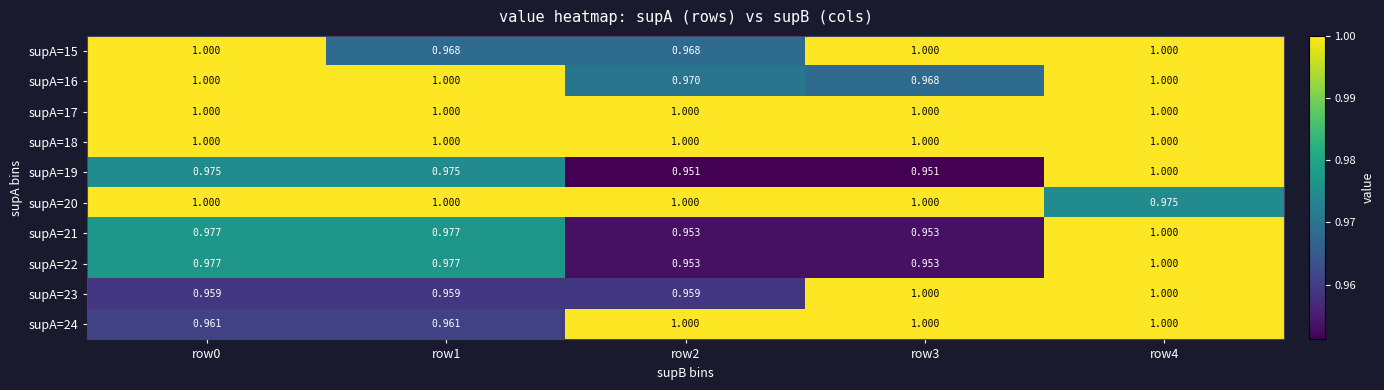

How many distinct data groups are displayed?

10